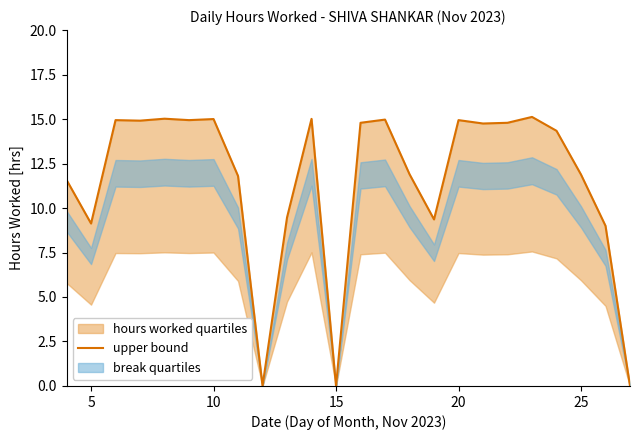

How many lines are shown in the chart?

1